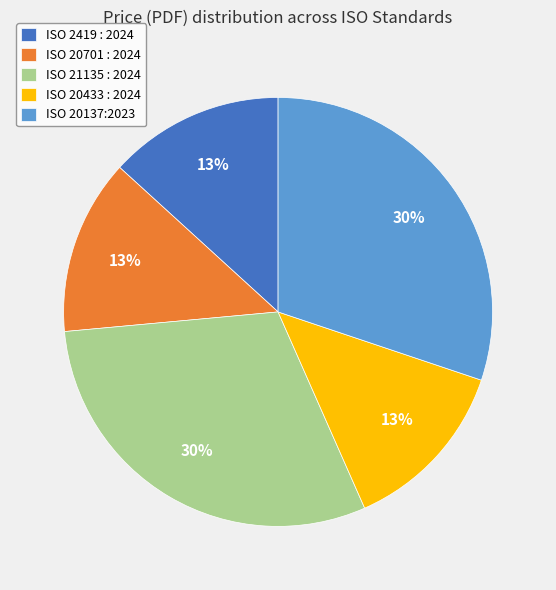

Do ISO 2419 : 2024 and ISO 20433 : 2024 together represent more than half of the pie?

No